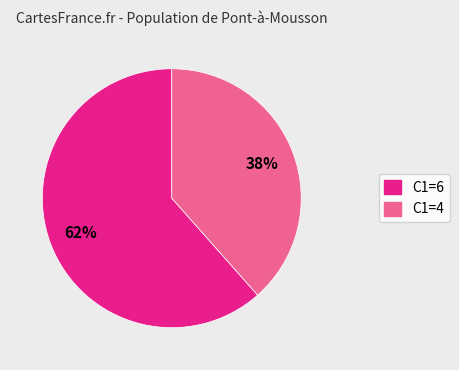

Does any single category account for the majority?

Yes